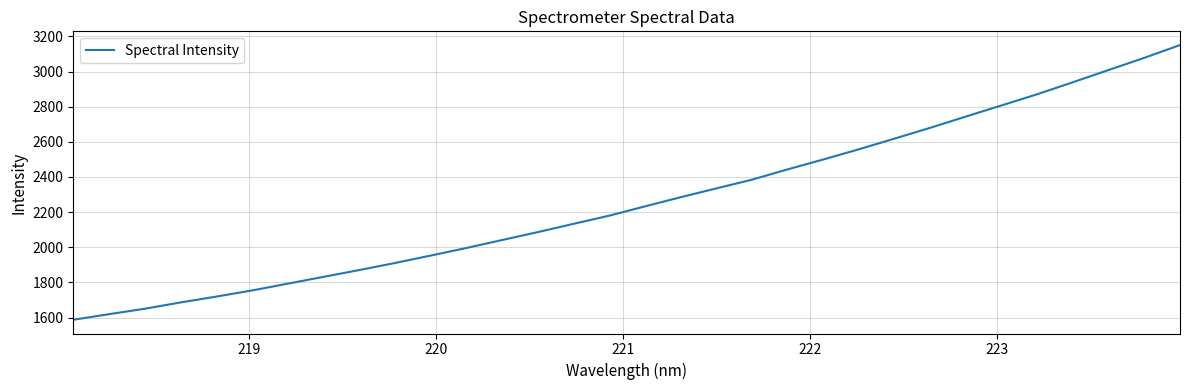

What is the minimum value shown in the chart?

1587.5